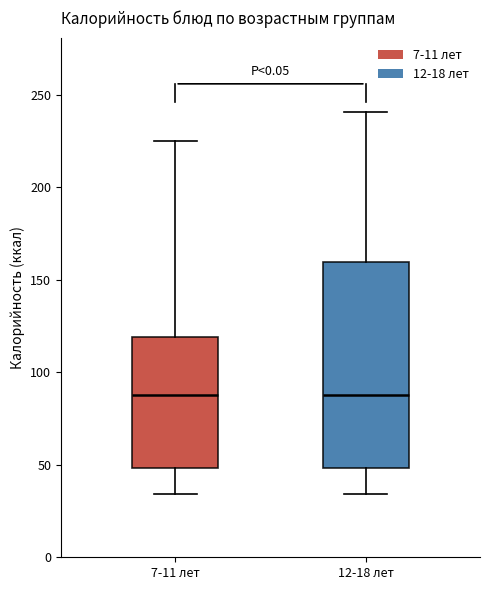

Reading left to right, read every box against the y-axis: the position of its median line, the range the box covers, and the ends of its whiskers. The values are not printed on the chart, so give them approximately, as read against the axis.

7-11 лет: median 90, box 50 to 120, whiskers 35 to 225
12-18 лет: median 90, box 50 to 160, whiskers 35 to 240